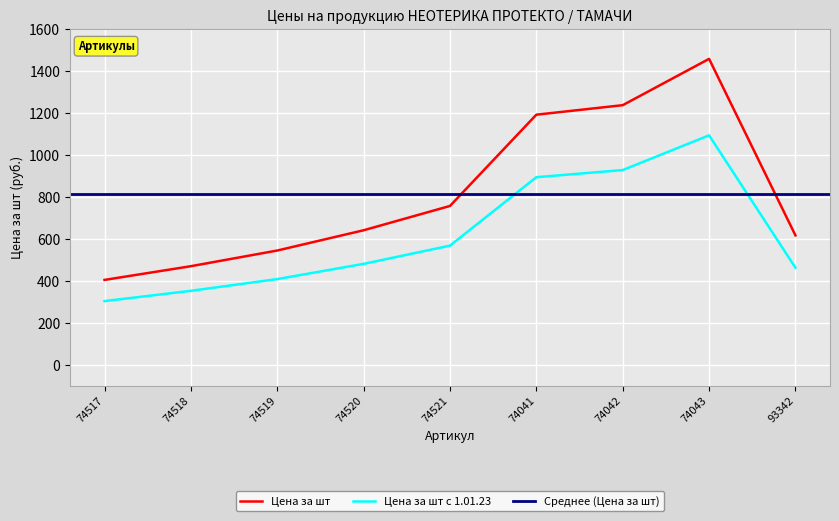

What is the sum of the Цена за шт values at 74041 and 93342?

1808.2